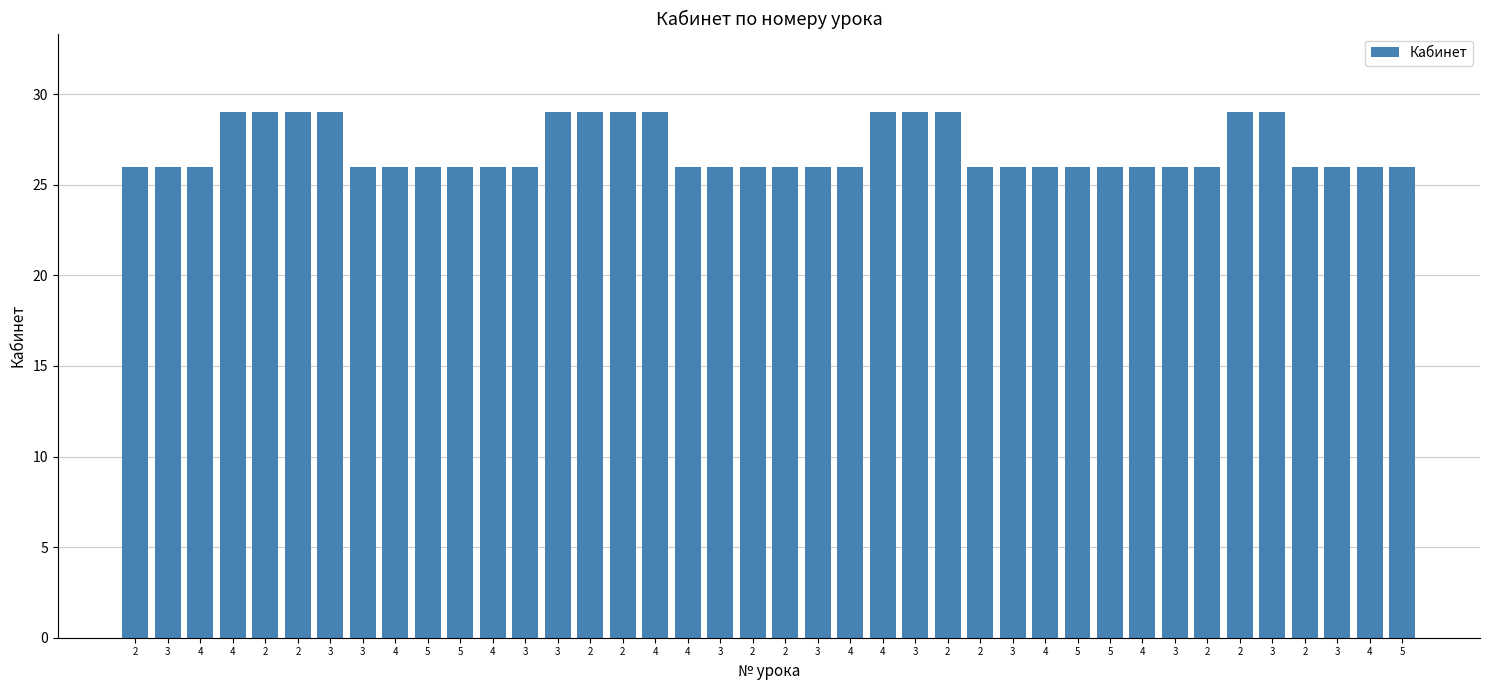

What is the smallest value displayed?

26